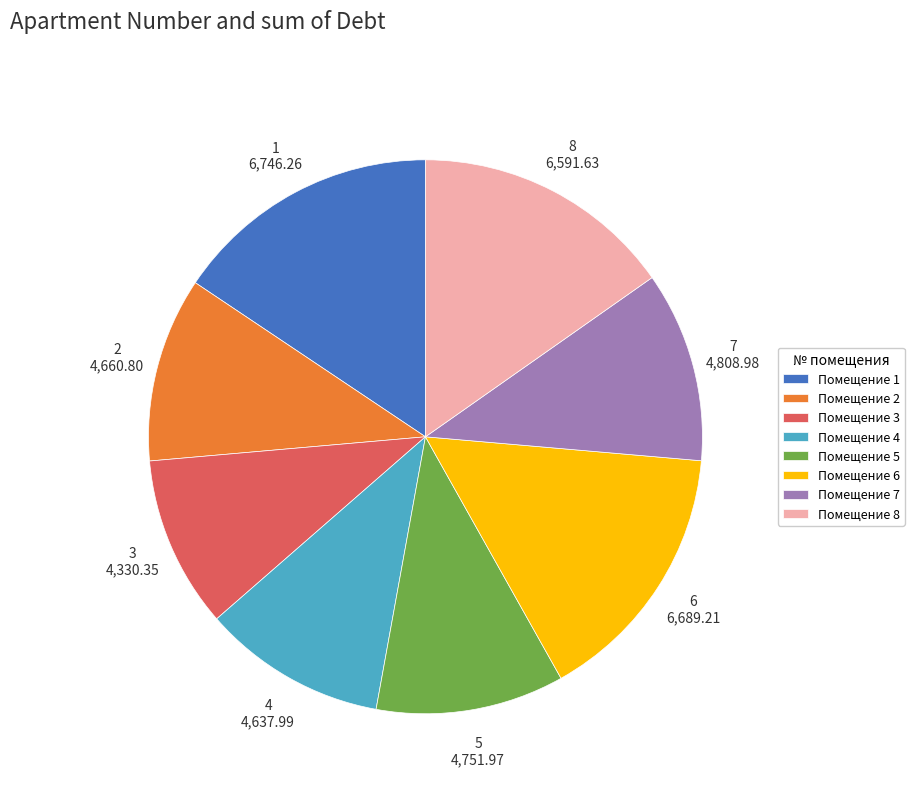

Do 1 and 3 together represent more than half of the pie?

No